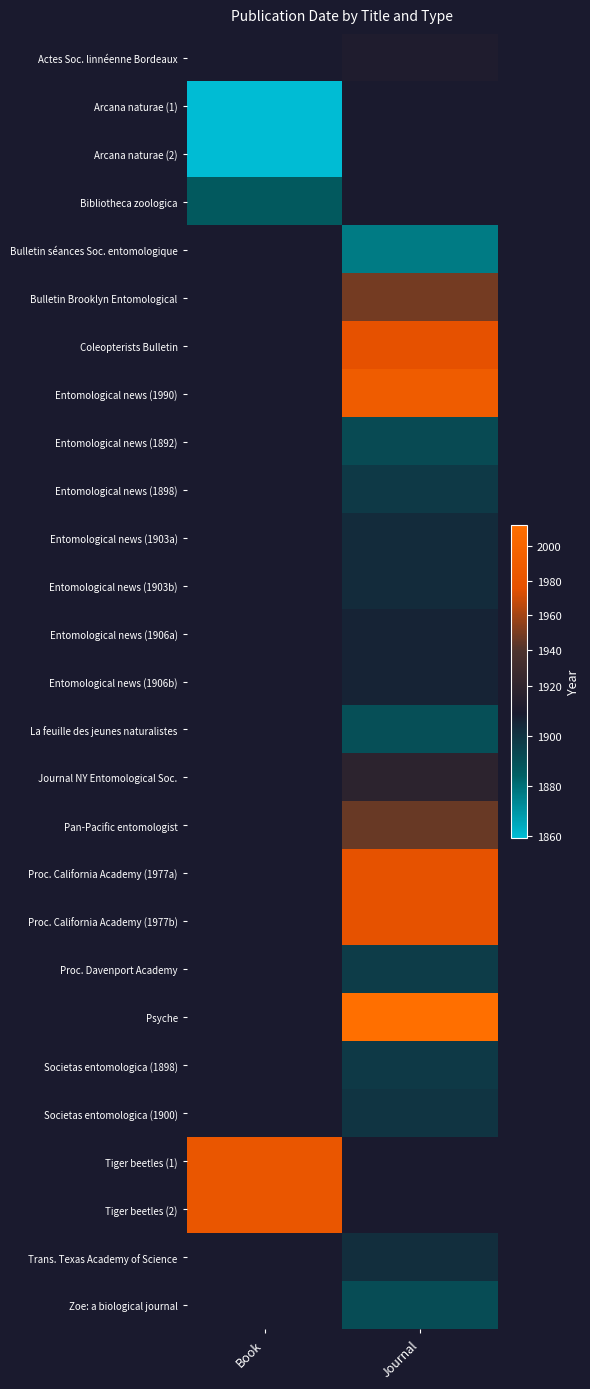

At which category does the chart reach its minimum across all series?

Book